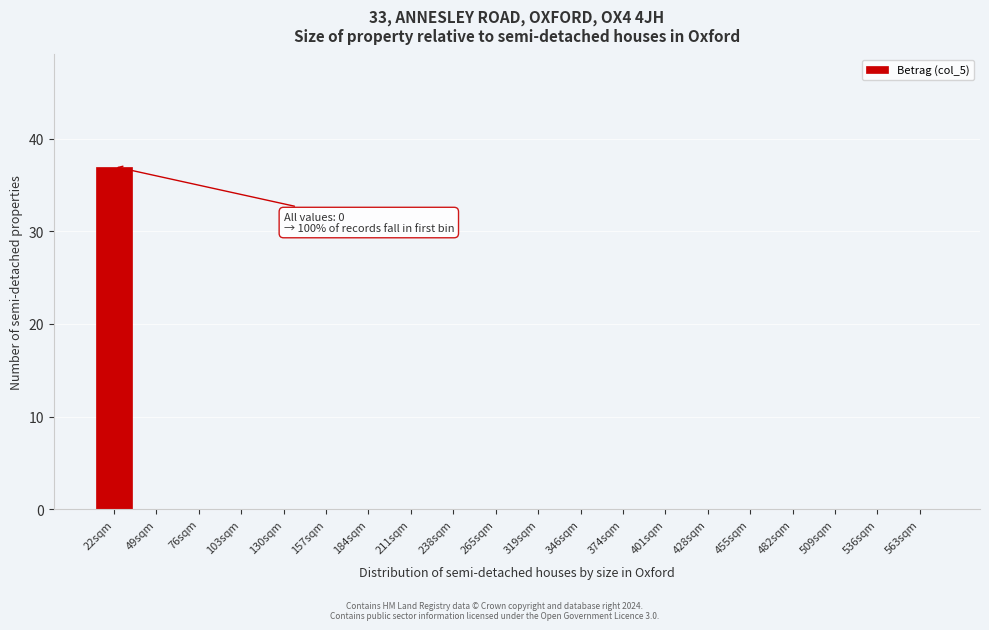

Reading left to right, list all the values displayed in this chart.

22sqm=37	49sqm=0	76sqm=0	103sqm=0	130sqm=0	157sqm=0	184sqm=0	211sqm=0	238sqm=0	265sqm=0	319sqm=0	346sqm=0	374sqm=0	401sqm=0	428sqm=0	455sqm=0	482sqm=0	509sqm=0	536sqm=0	563sqm=0